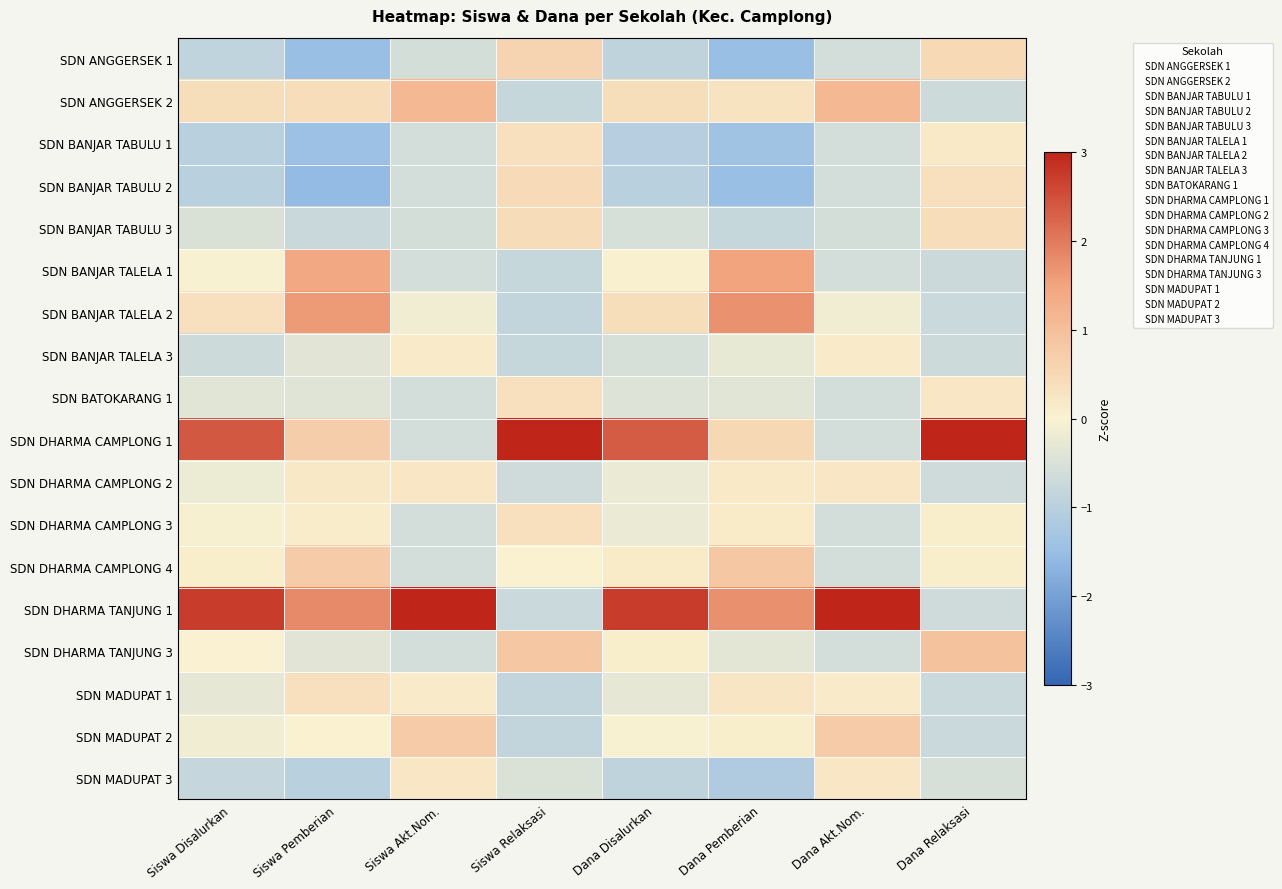

At which category is the sum across all series the highest?

Siswa Disalurkan